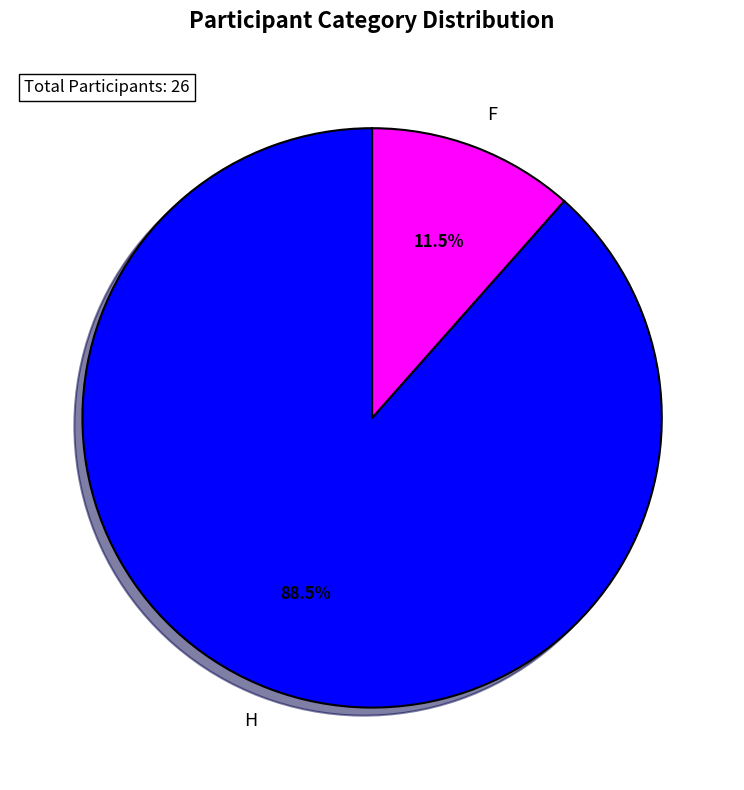

To the nearest percent, what is the difference between the H and F slice percentages?

77%